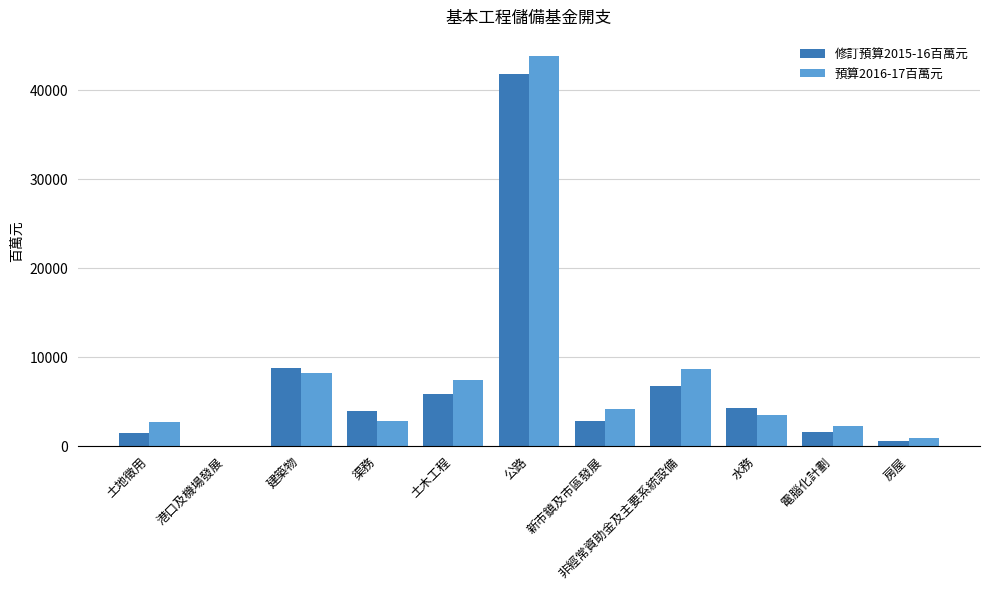

How many distinct data groups are displayed?

2